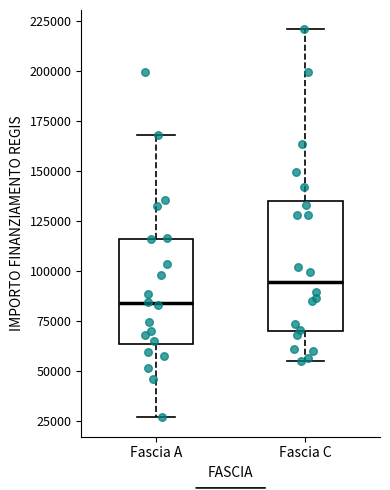

Reading left to right, transcribe this box plot: for each box, give where its median line is, the range the box spans, and where its two whiskers end, as read against the y-axis. The values are not printed on the chart, so give them approximately, as read against the axis.

Fascia A: median 85000, box 65000 to 115000, whiskers 25000 to 170000
Fascia C: median 95000, box 70000 to 135000, whiskers 55000 to 220000